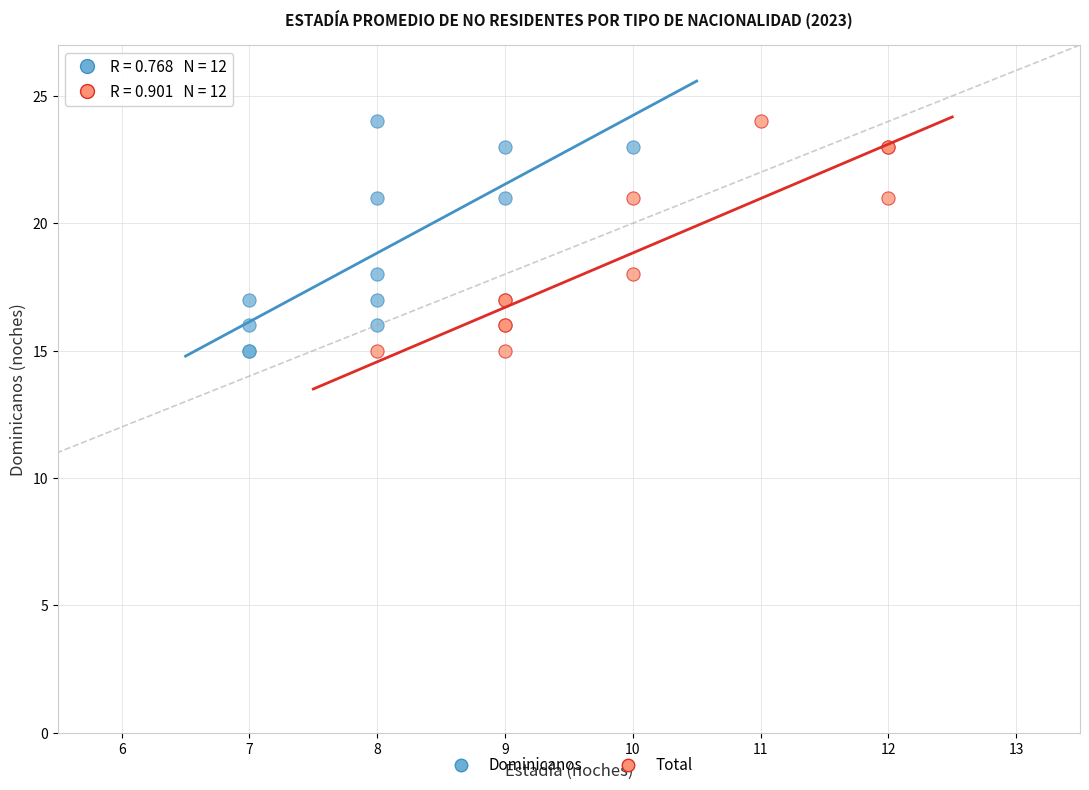

What are all the series names shown in the legend?

Dominicanos, Total